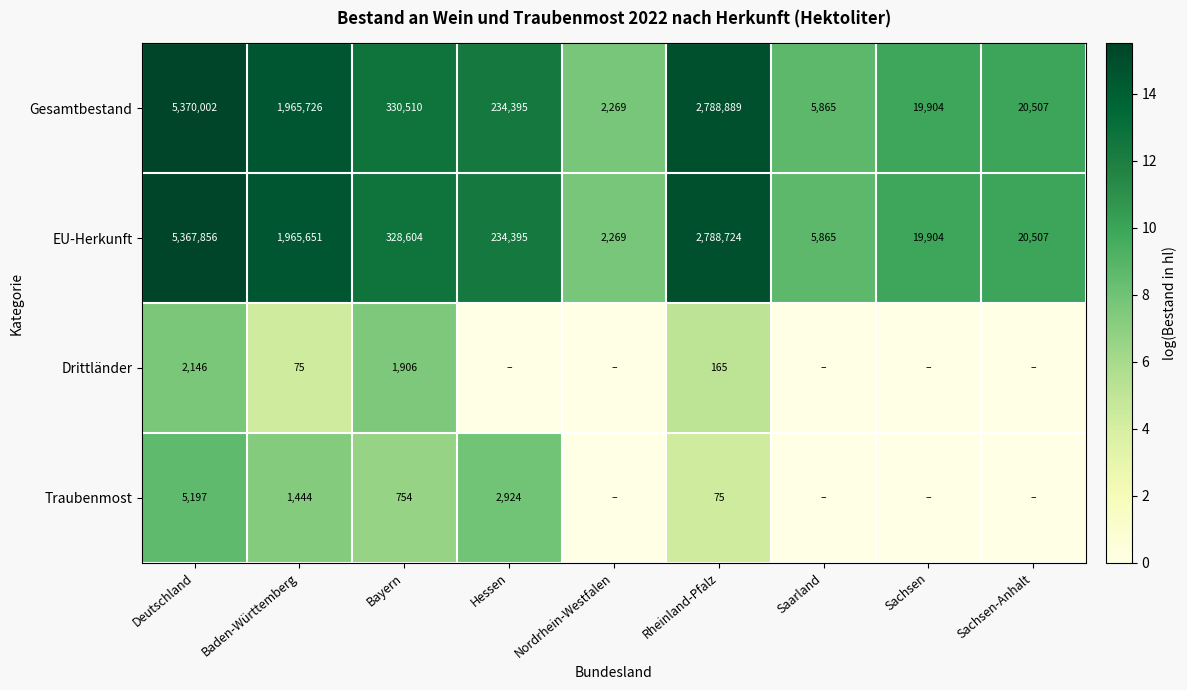

What is the maximum value shown in the chart?

15.5